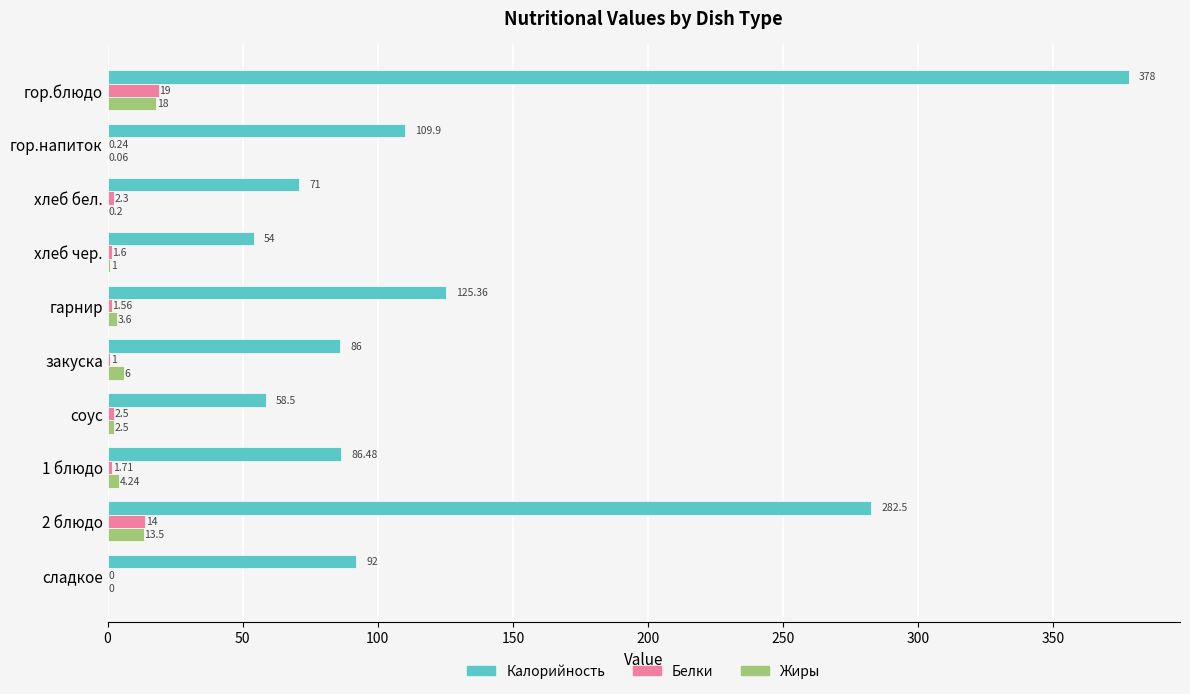

At which label is Жиры closest to 9?

закуска